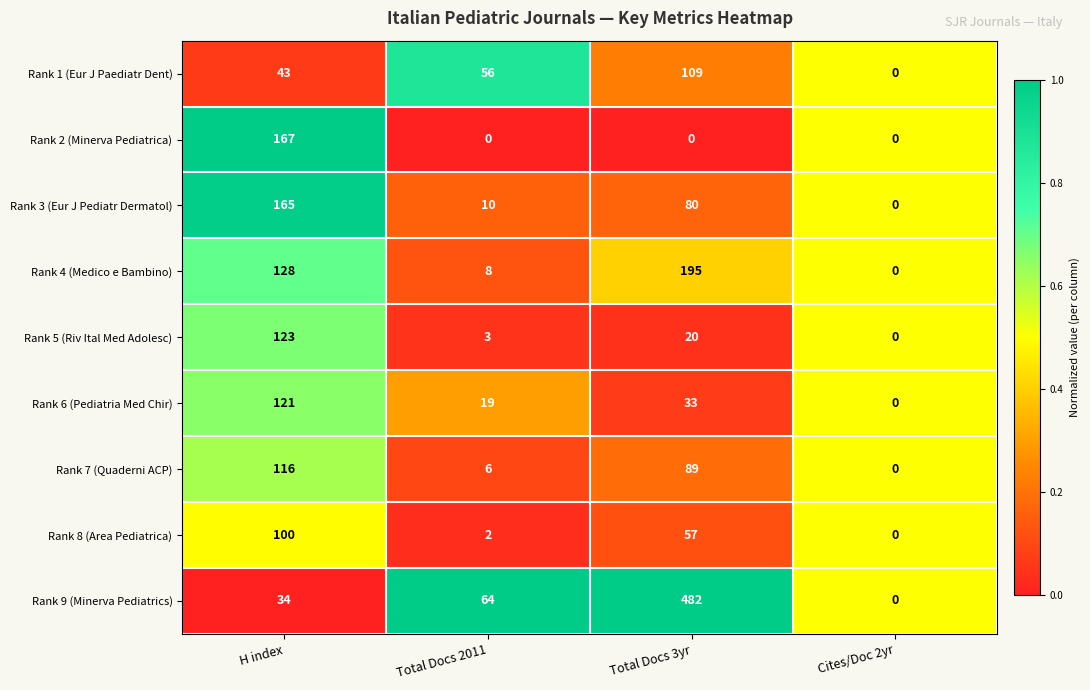

List the series in order of their peak value, highest first.

Rank 9 (Minerva Pediatrics), Rank 4 (Medico e Bambino), Rank 2 (Minerva Pediatrica), Rank 3 (Eur J Pediatr Dermatol), Rank 5 (Riv Ital Med Adolesc), Rank 6 (Pediatria Med Chir), Rank 7 (Quaderni ACP), Rank 1 (Eur J Paediatr Dent), Rank 8 (Area Pediatrica)